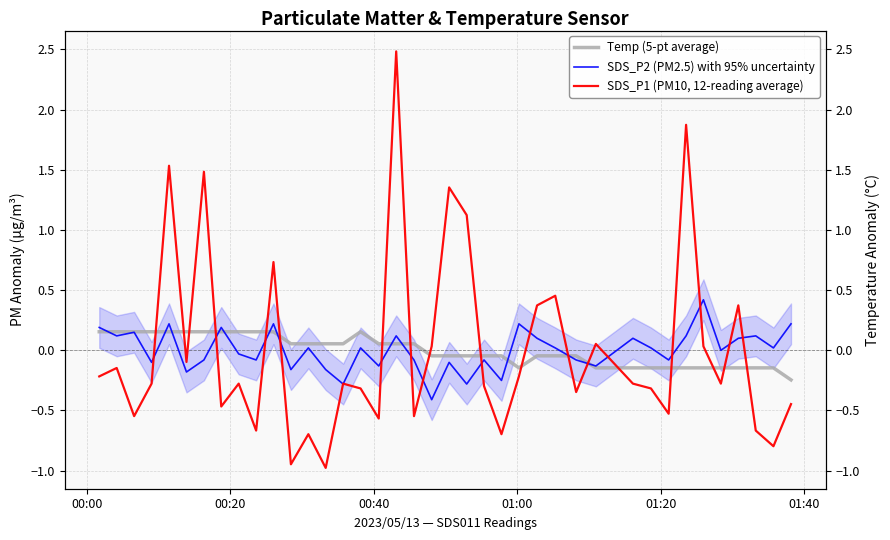

How many lines are shown in the chart?

3